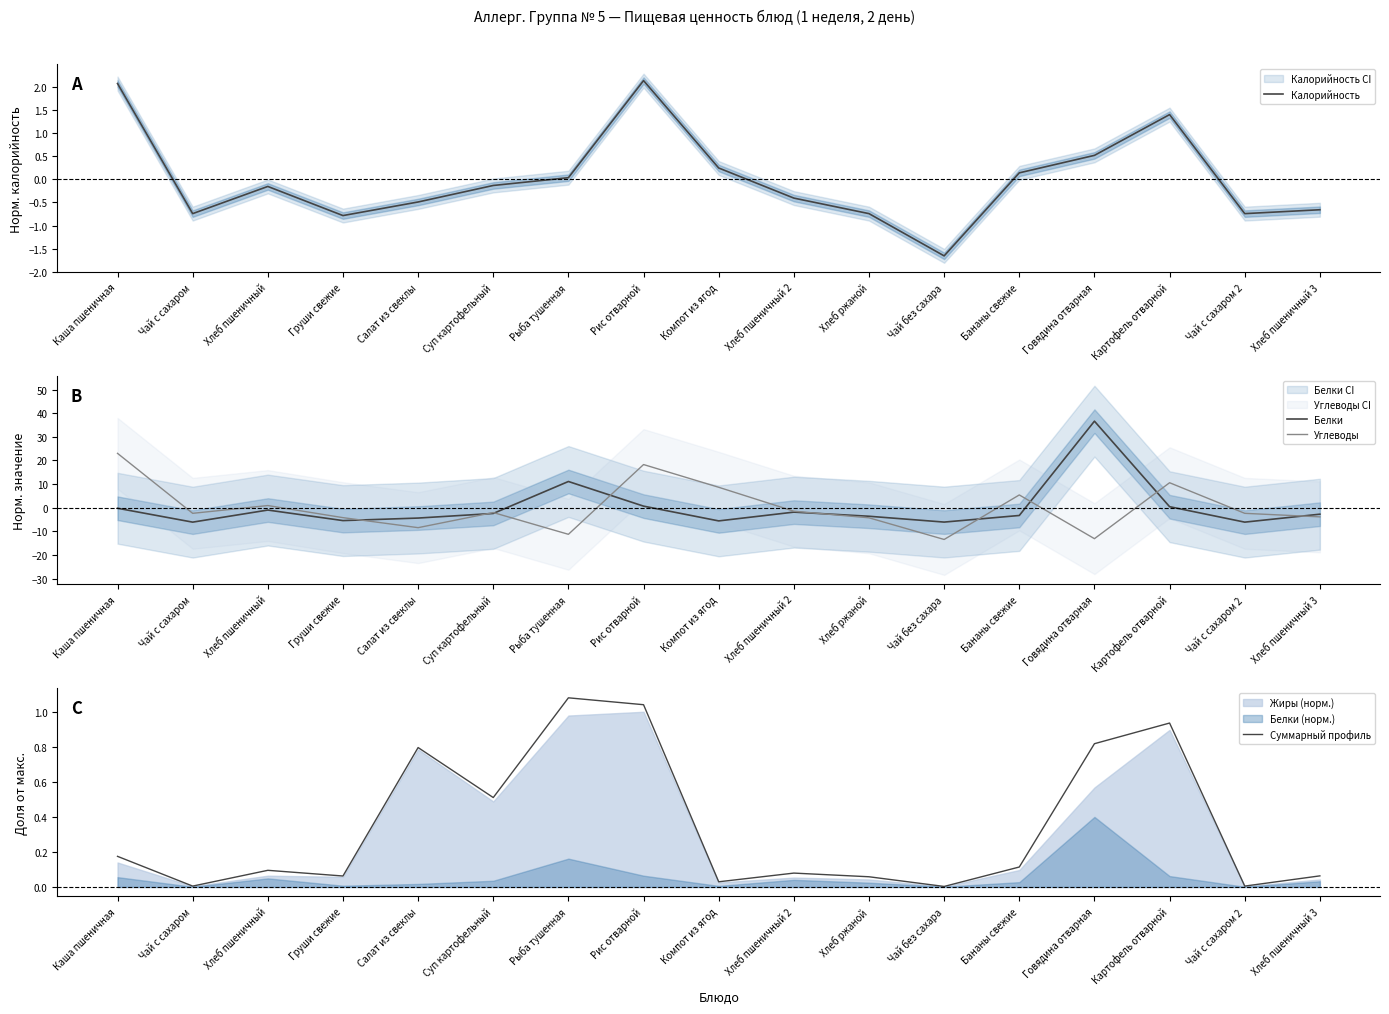

Is this an area chart (filled region under the line)?

No